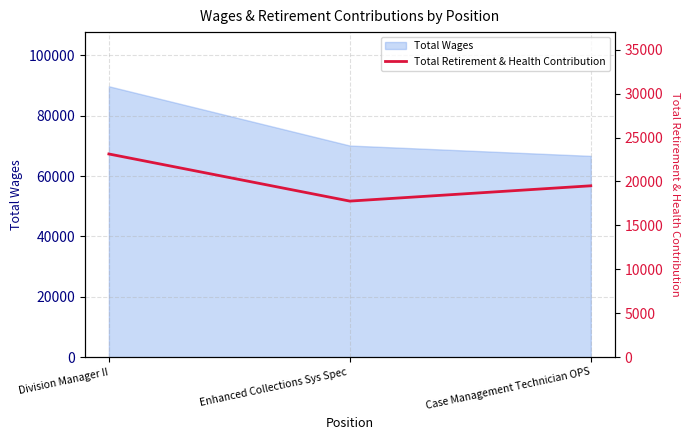

What is the difference between the maximum and minimum values?

5367